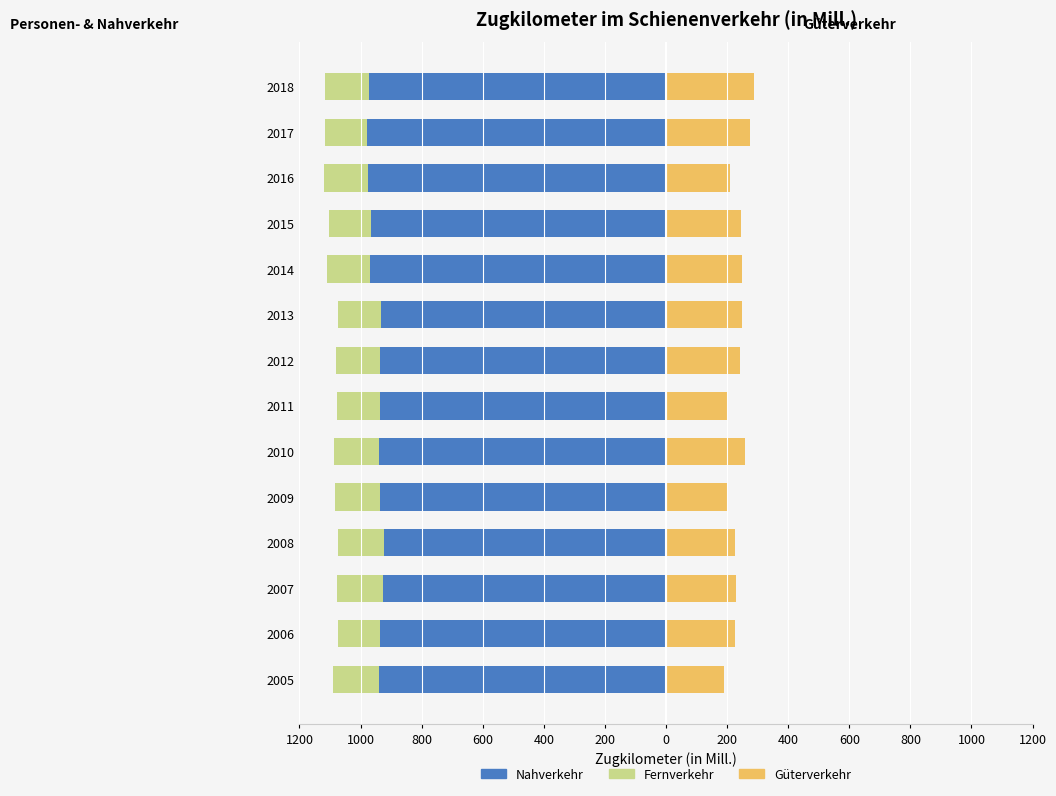

How many groups of bars are there?

14